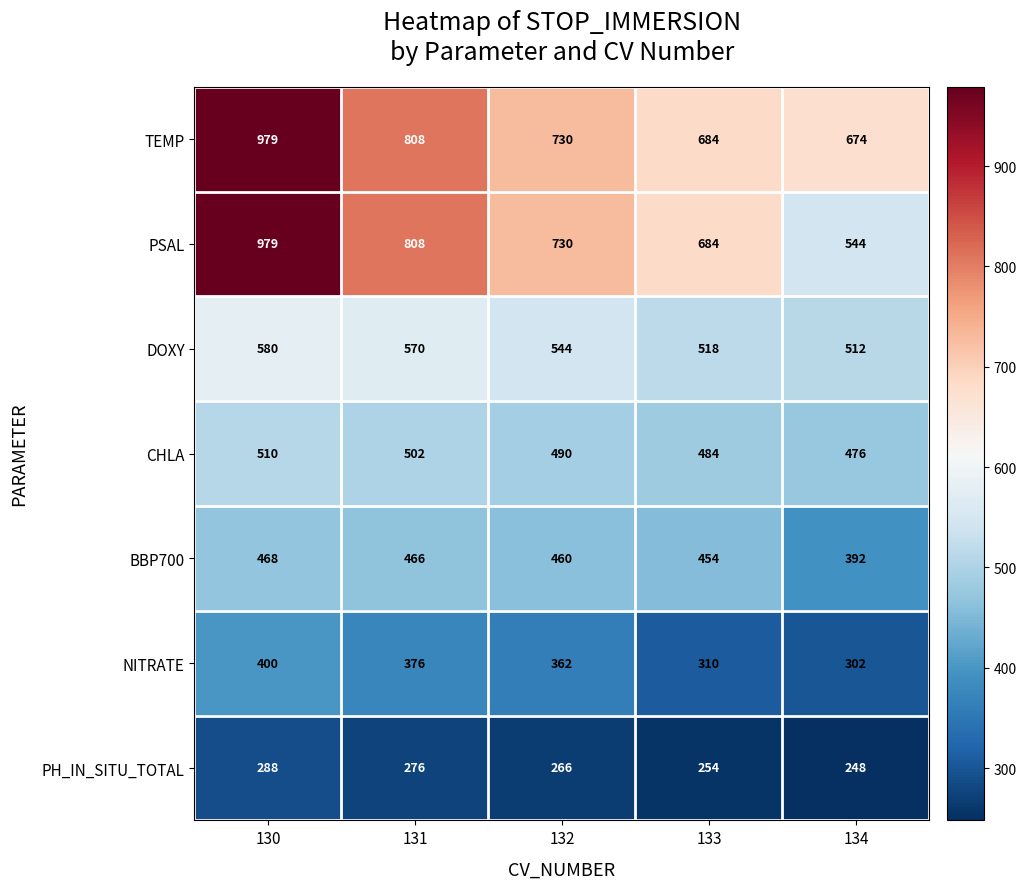

True or false: PH_IN_SITU_TOTAL has a value of 254 at 133.

True